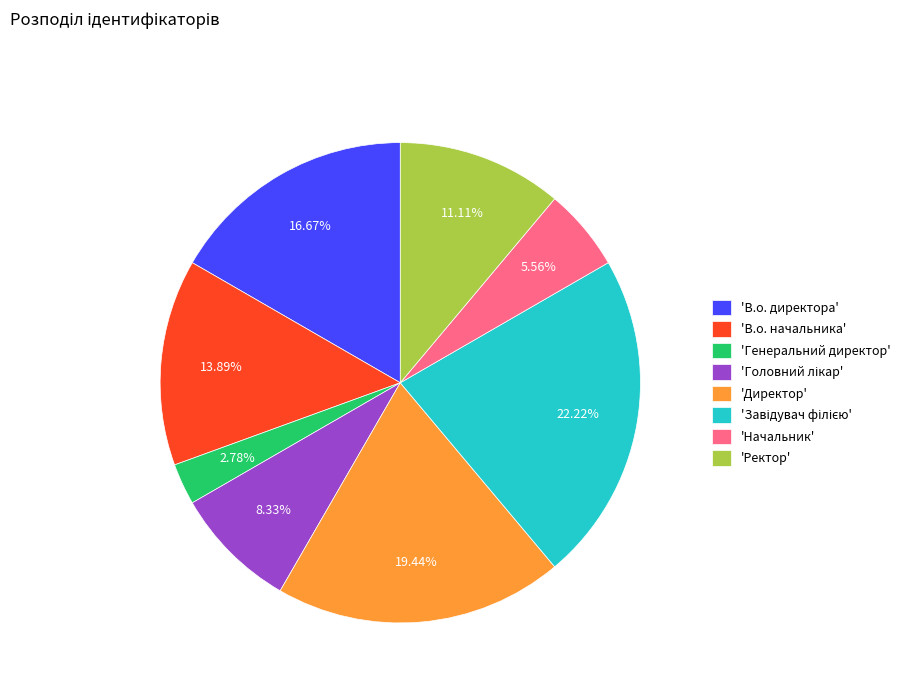

Is there a majority slice in this chart?

No